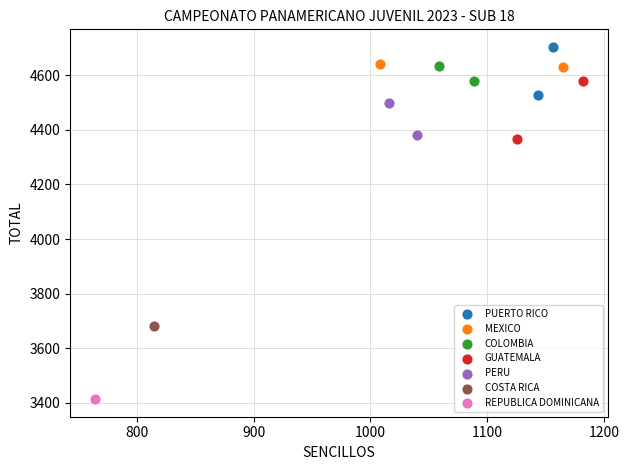

What are all the series names shown in the legend?

PUERTO RICO, MEXICO, COLOMBIA, GUATEMALA, PERU, COSTA RICA, REPUBLICA DOMINICANA